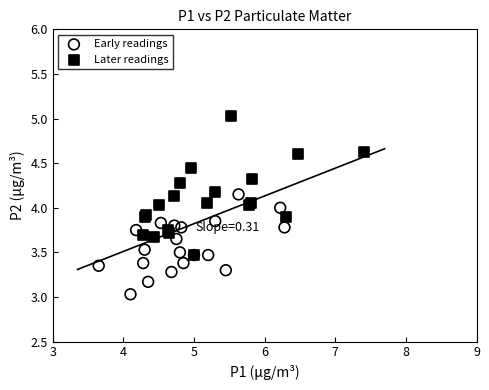

Which series contains the lowest Y value?

Early readings